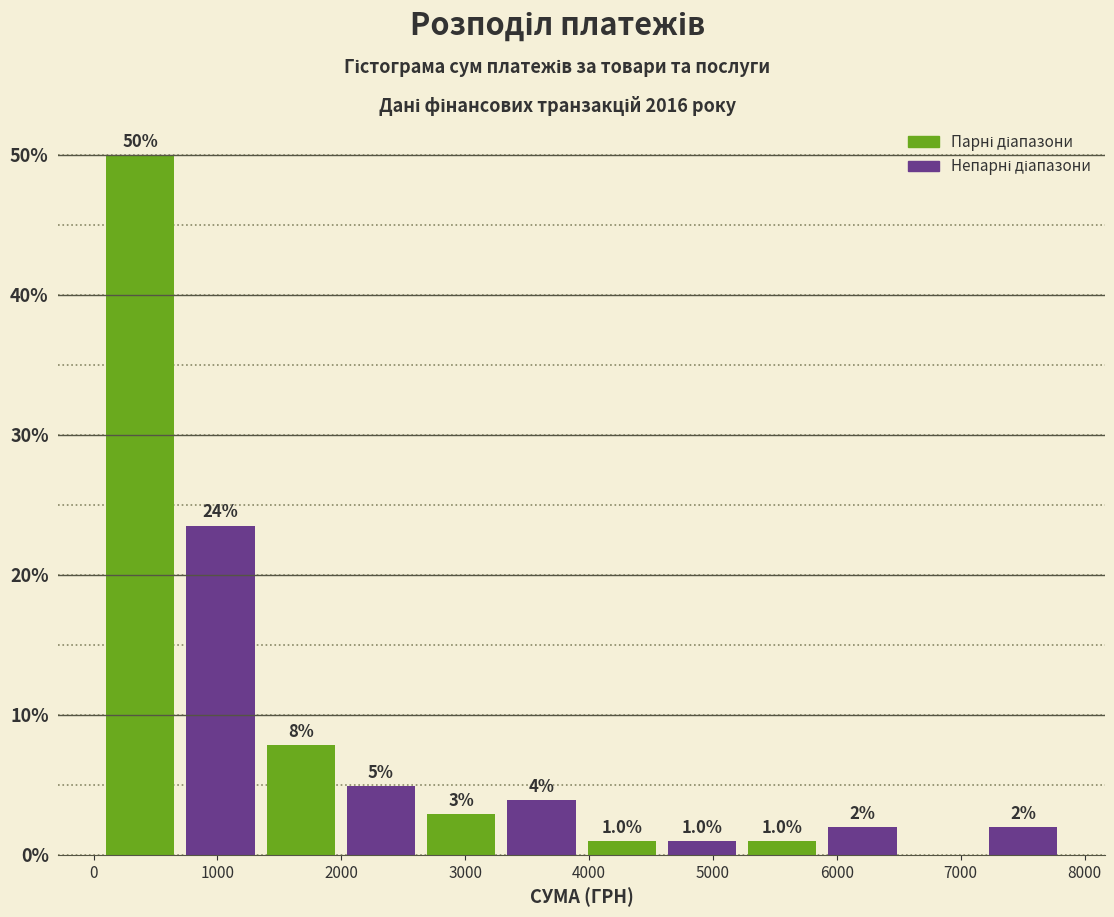

Over which range of the x-axis is the bar tallest?

100 to 700